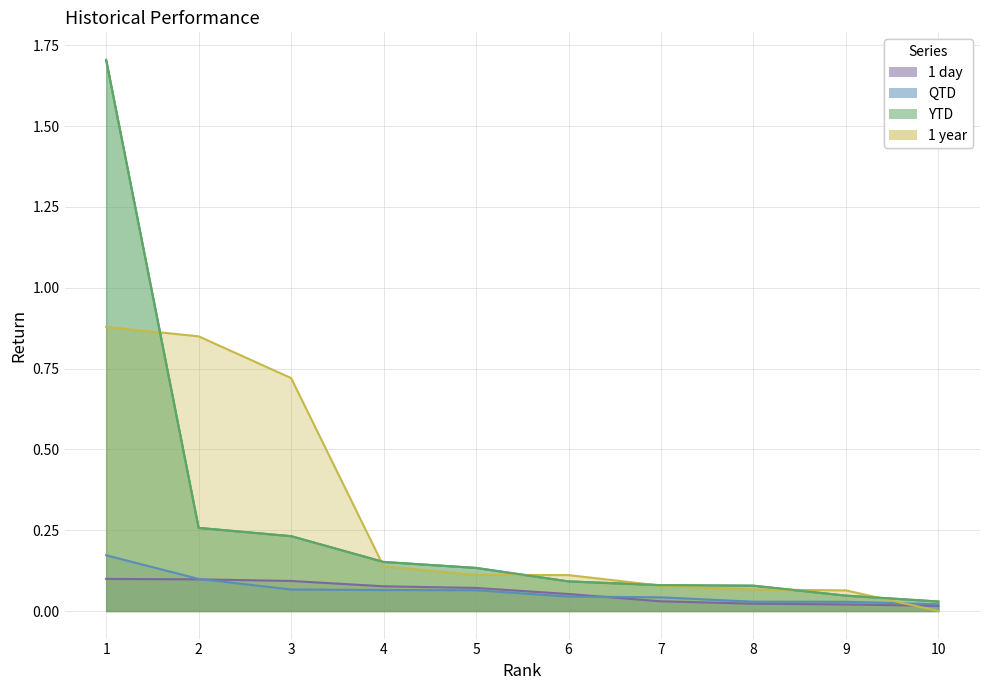

What is the value of the 1 day point at the 5th from the left?

0.1